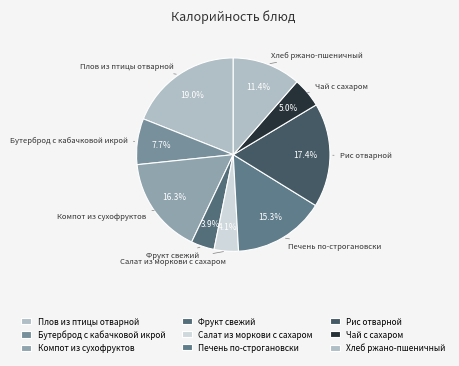

Which slice is the largest?

Плов из птицы отварной